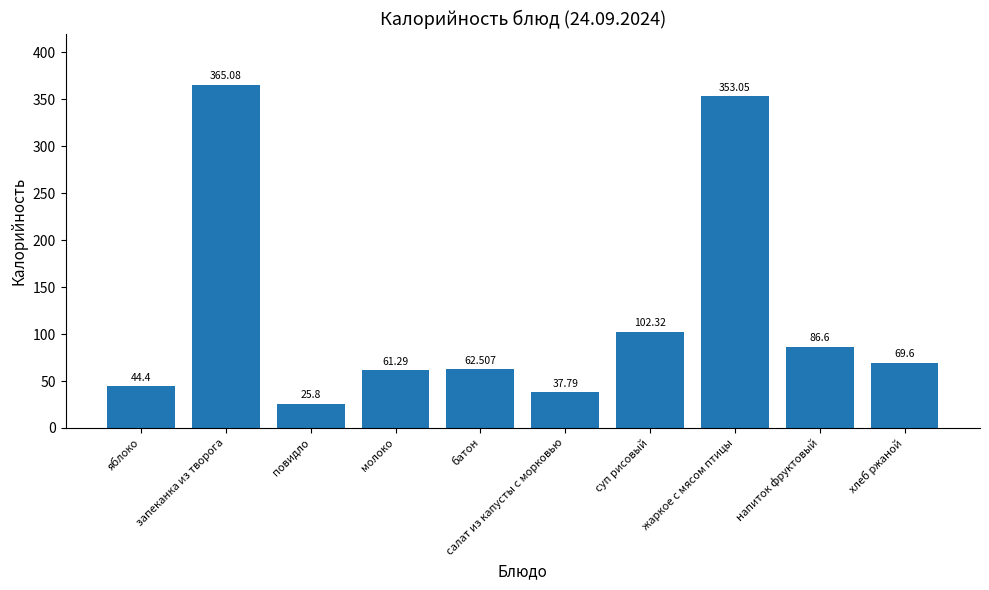

Count the number of data series in this chart.

1